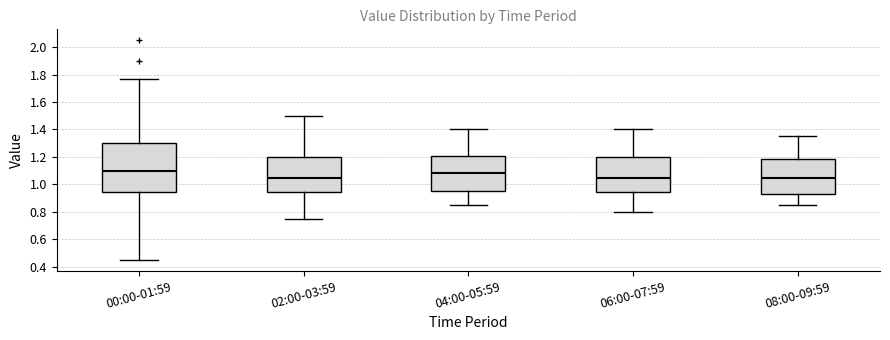

Where is the upper edge of the box for 02:00-03:59 on the y-axis? The values are not printed on the chart, so give them approximately, as read against the axis.

1.20